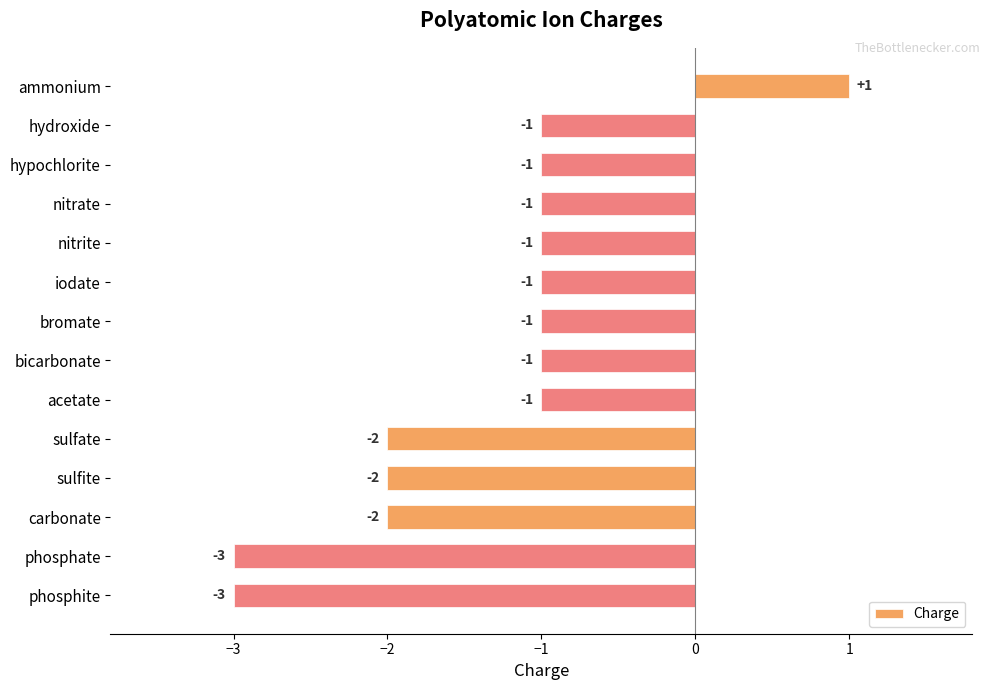

Reading top to bottom, what are all the values shown in this chart?

1	-1	-1	-1	-1	-1	-1	-1	-1	-2	-2	-2	-3	-3